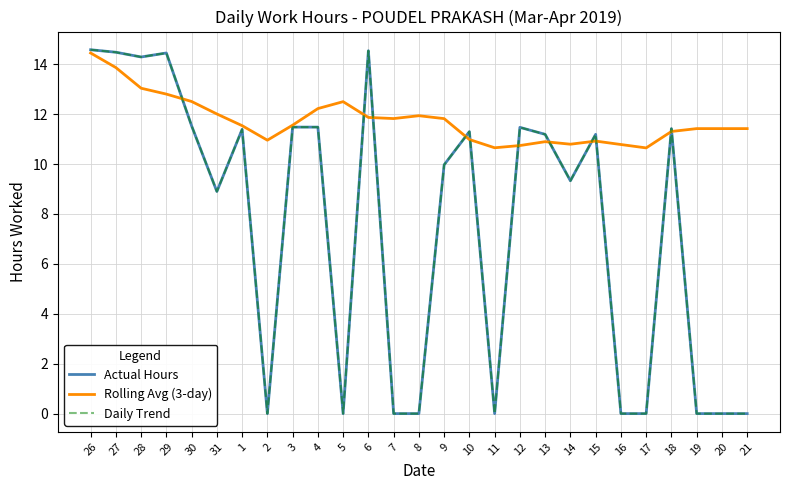

Is this an area chart (filled region under the line)?

No